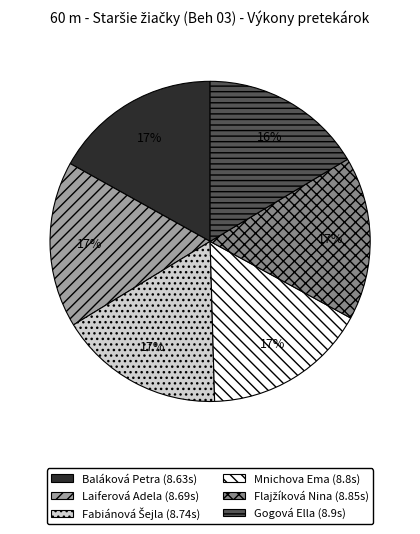

True or false: Laiferová Adela accounts for 17% of the total.

True